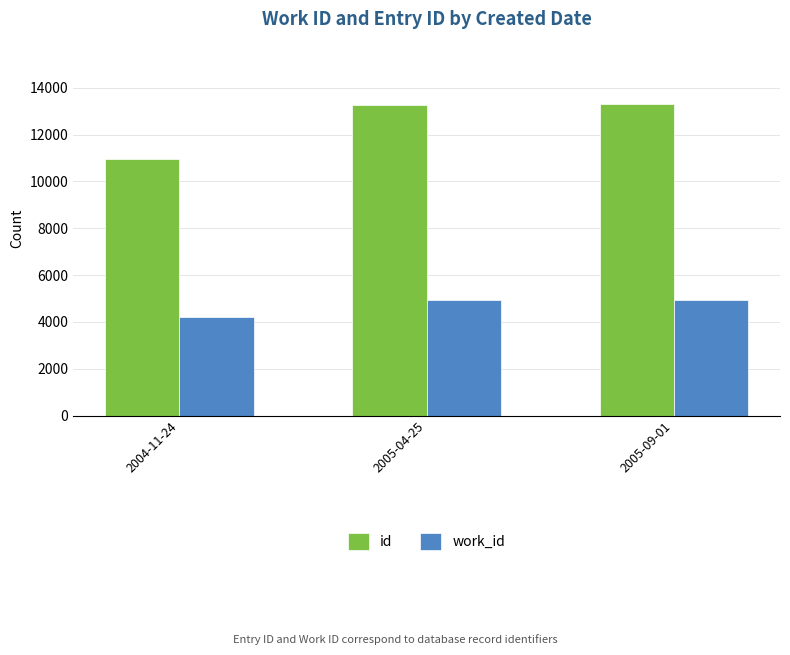

What position from the right is 2005-09-01?

1